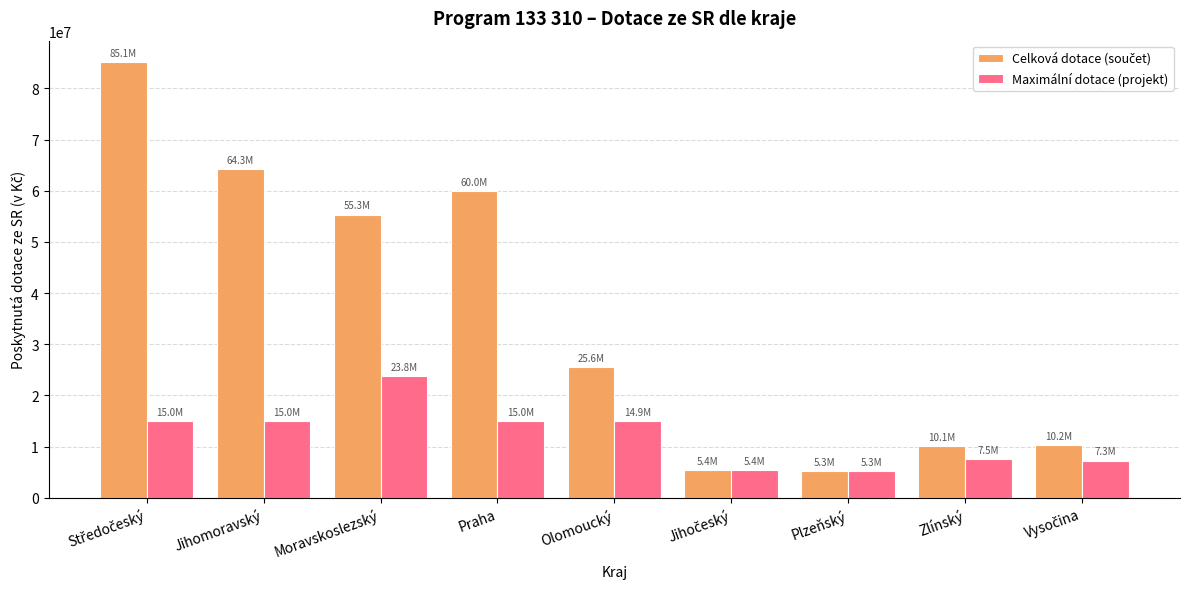

What is the highest value of the Maximální dotace (projekt) series?

23826067